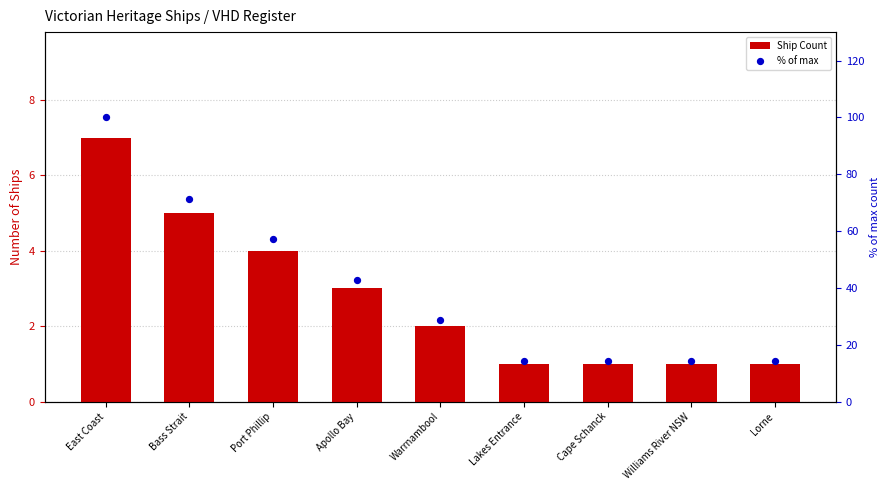

Which series has the largest total across all categories?

% of max